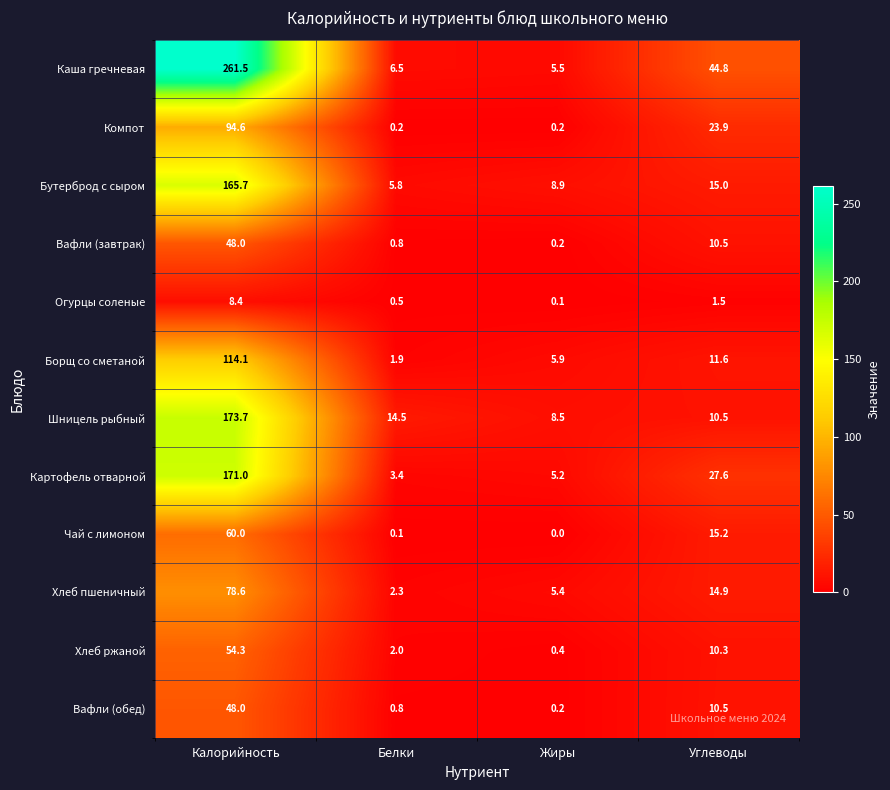

Count the number of data series in this chart.

12